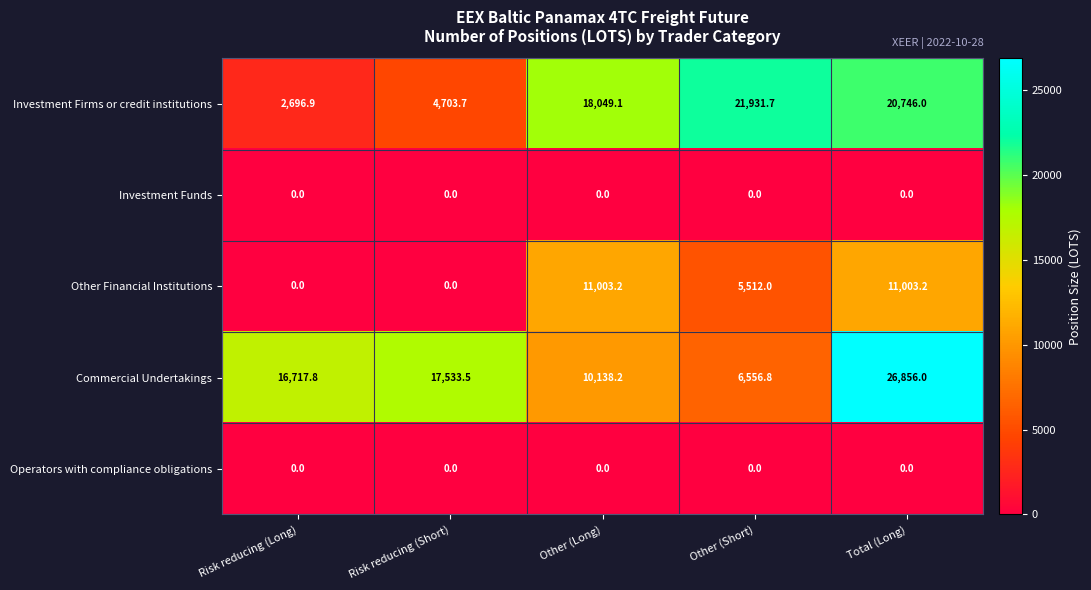

At which category is the sum across all series the highest?

Total (Long)